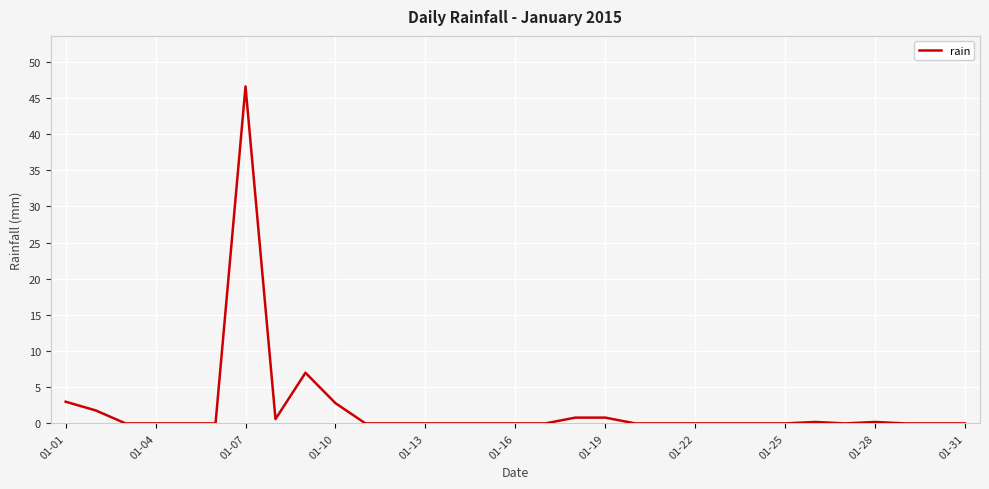

What is the maximum value shown in the chart?

46.6